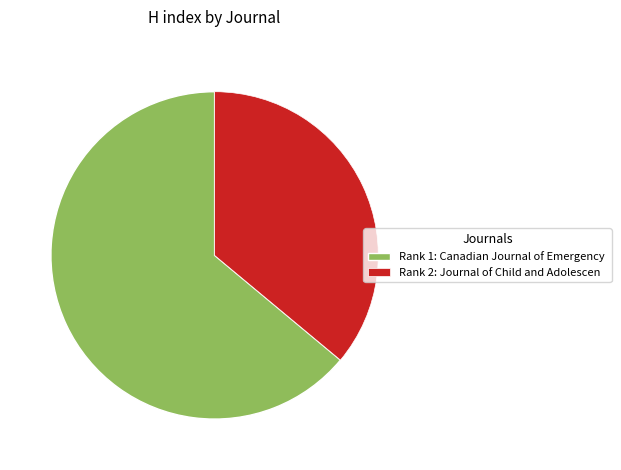

Is there a majority slice in this chart?

Yes